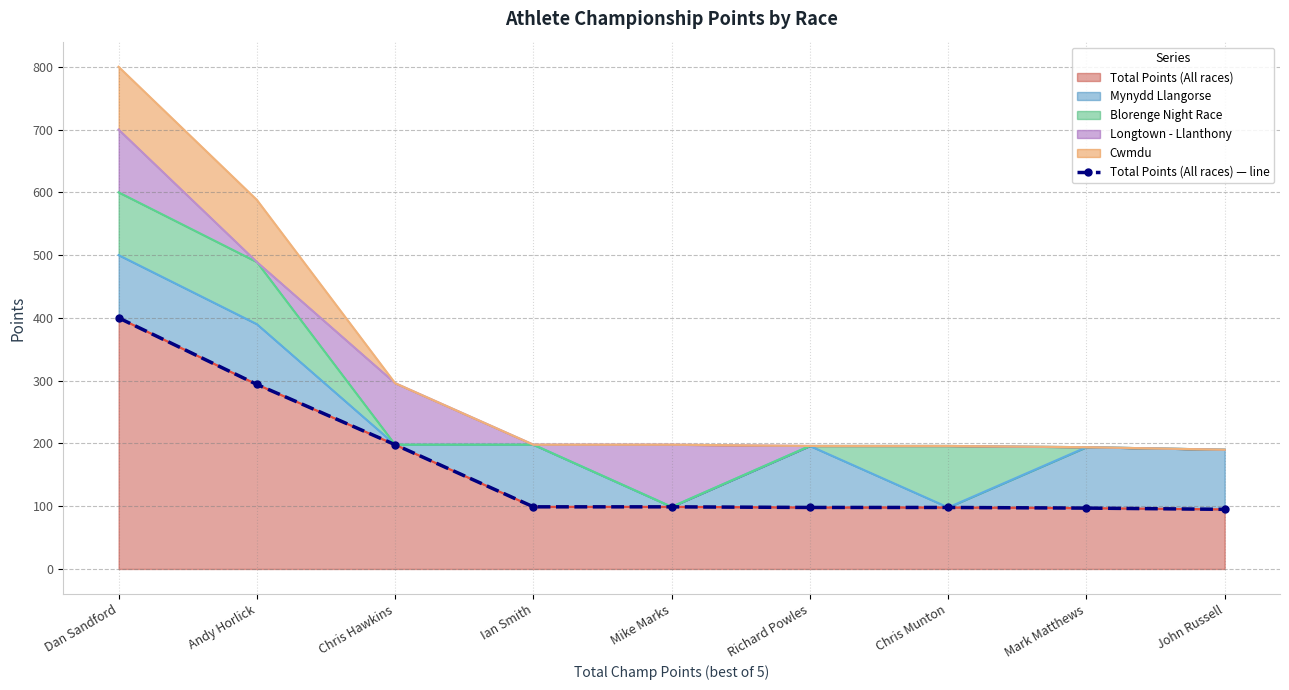

What value does the data have at Ian Smith, to the nearest 50?

100